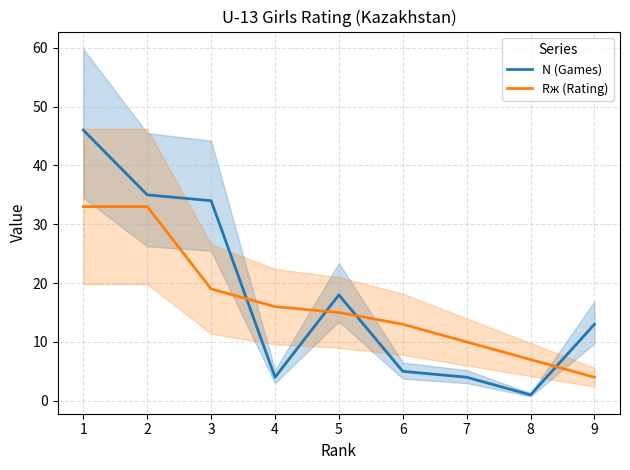

Rank the series at 9 from lowest to highest value.

Rж (Rating), N (Games)